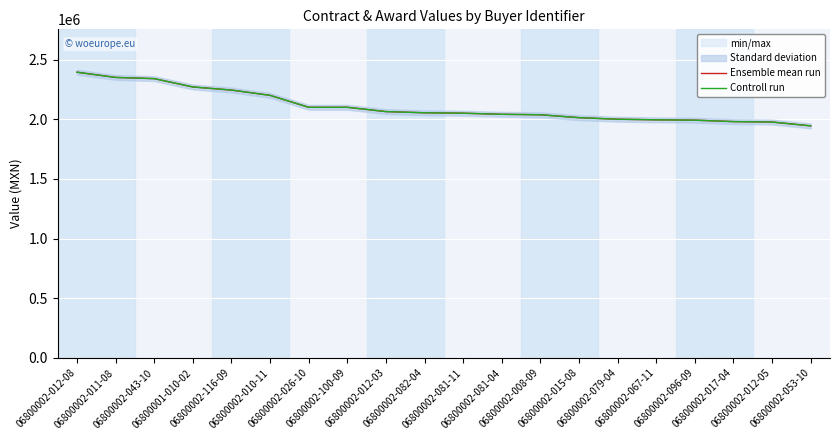

At which category is the sum across all series the highest?

06800002-012-08